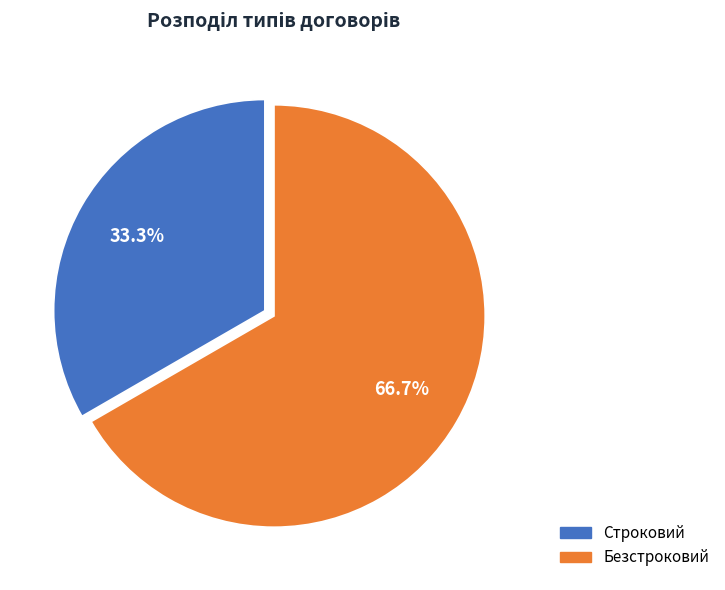

To the nearest percent, what is the difference between the largest and smallest slice percentages?

33%